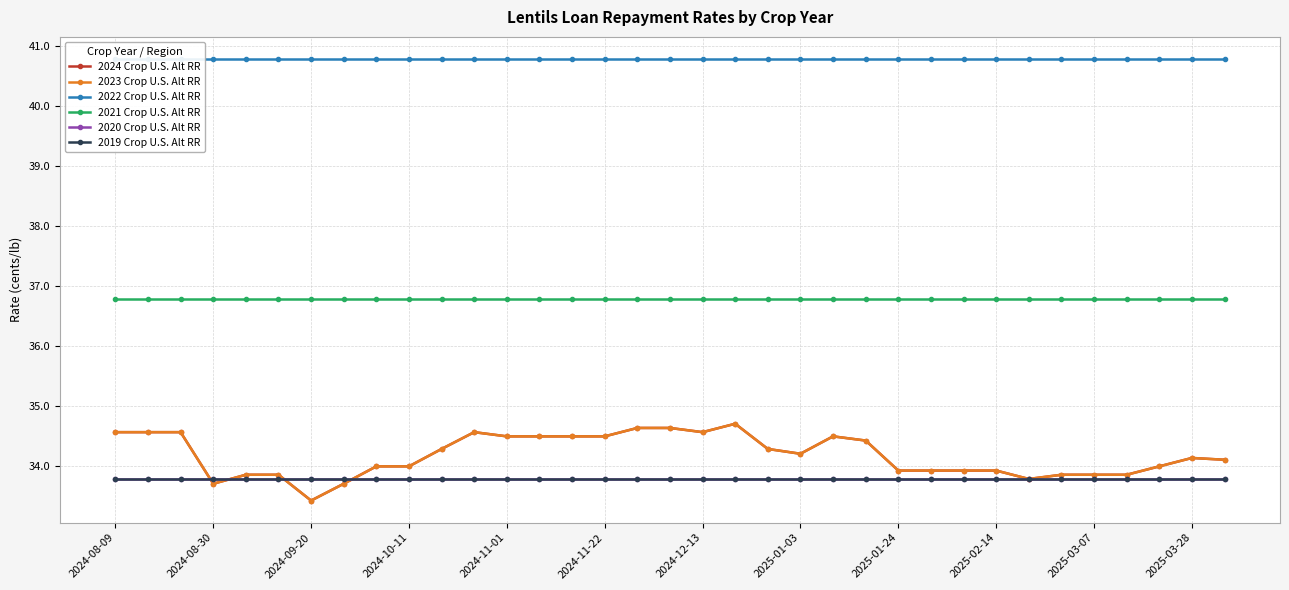

Is the value of 2020 Crop U.S. Alt RR at 32 greater than the value of 2024 Crop U.S. Alt RR at 25?

No